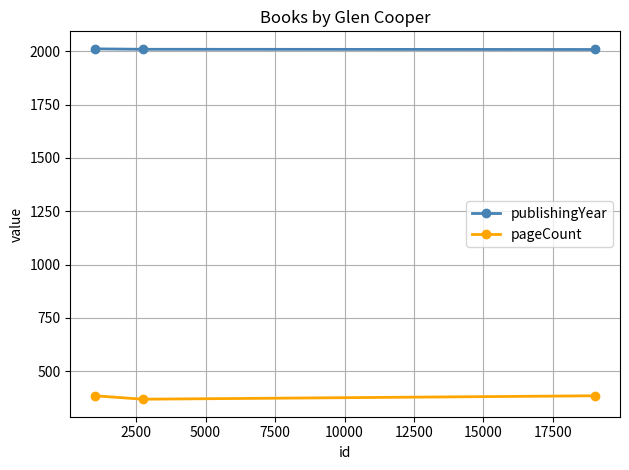

Which series has the largest total across all categories?

publishingYear